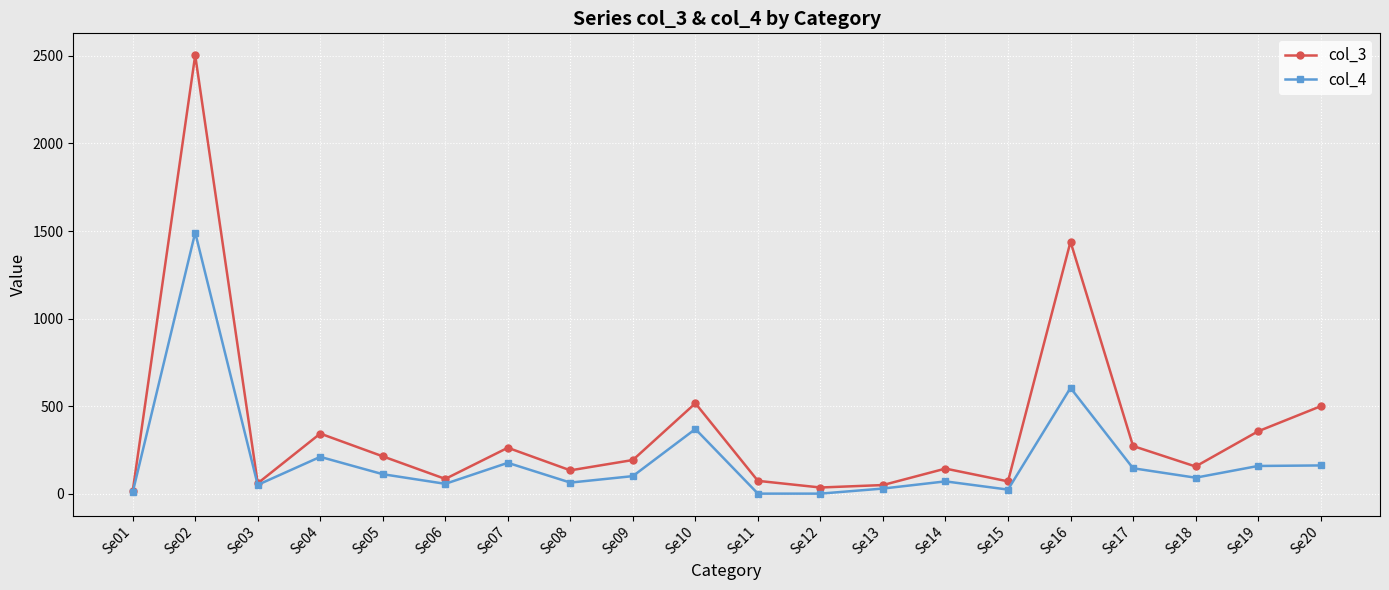

Does the chart display data point markers on the line(s)?

Yes